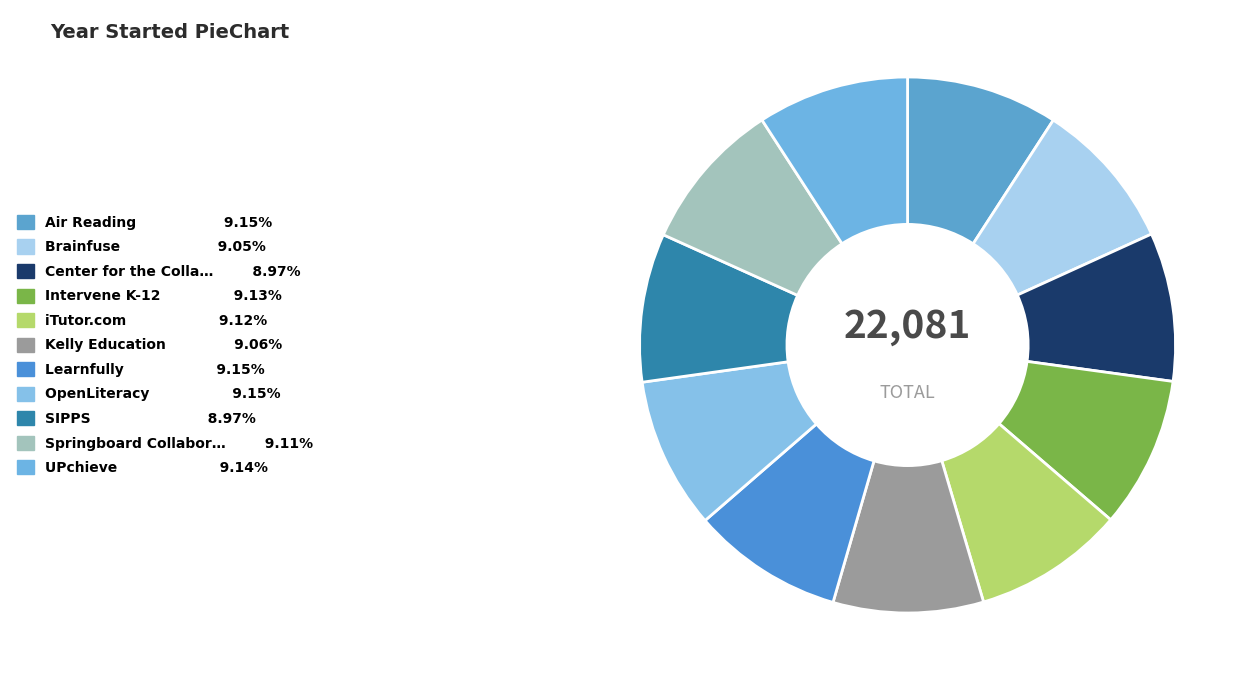

How many slices are in this pie chart?

11